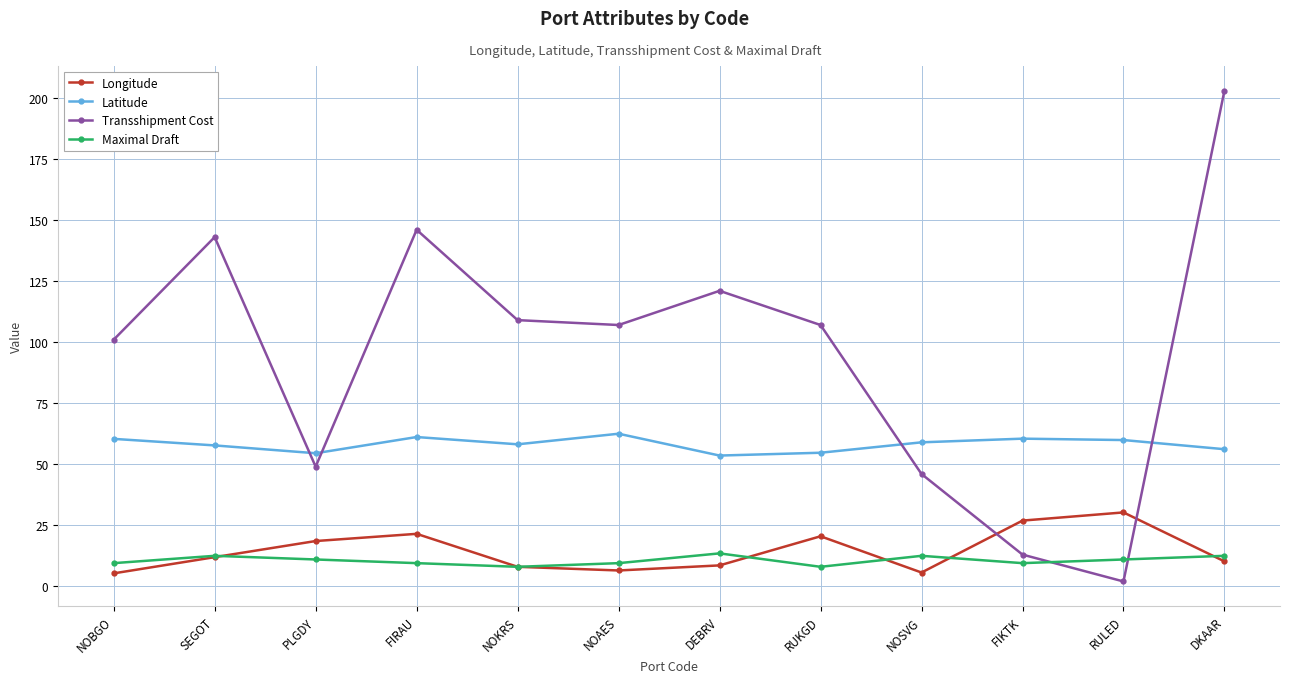

What is the difference between the highest and lowest values at SEGOT?

131.0